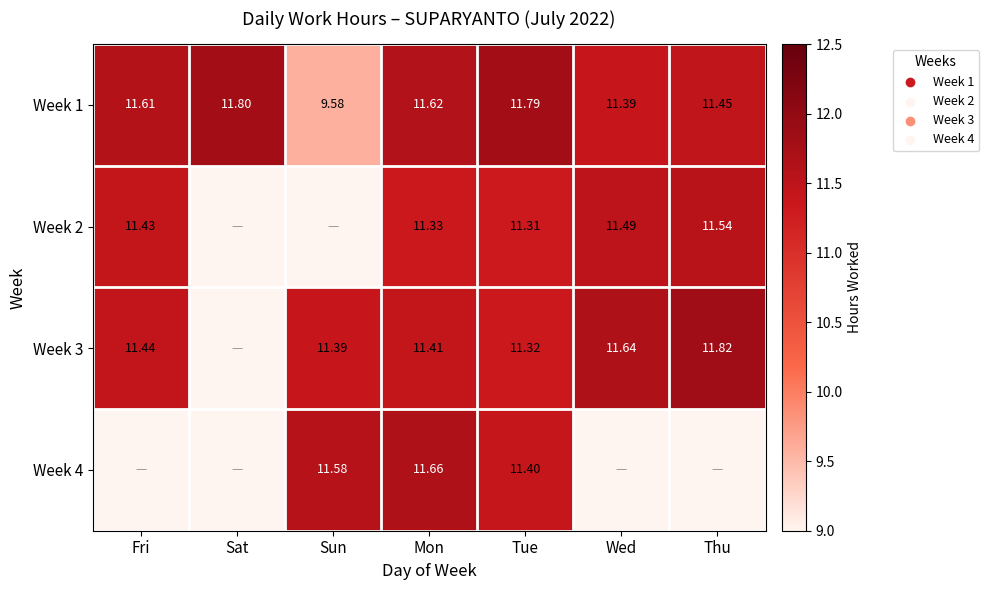

At which label is Week 1 closest to 10?

Sun